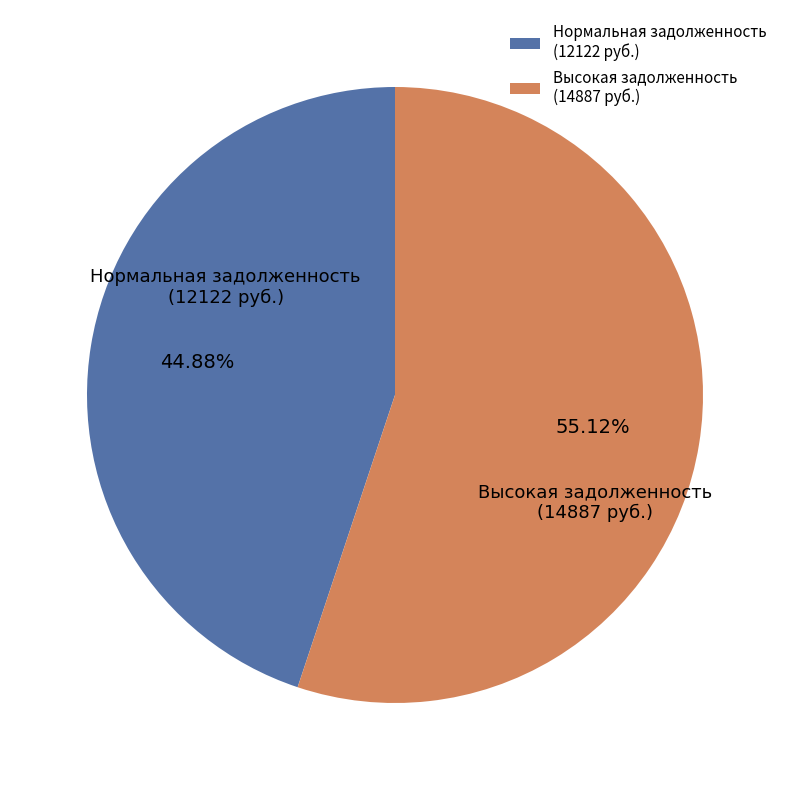

Do Нормальная задолженность (12122 руб.) and Высокая задолженность (14887 руб.) together represent more than half of the pie?

Yes